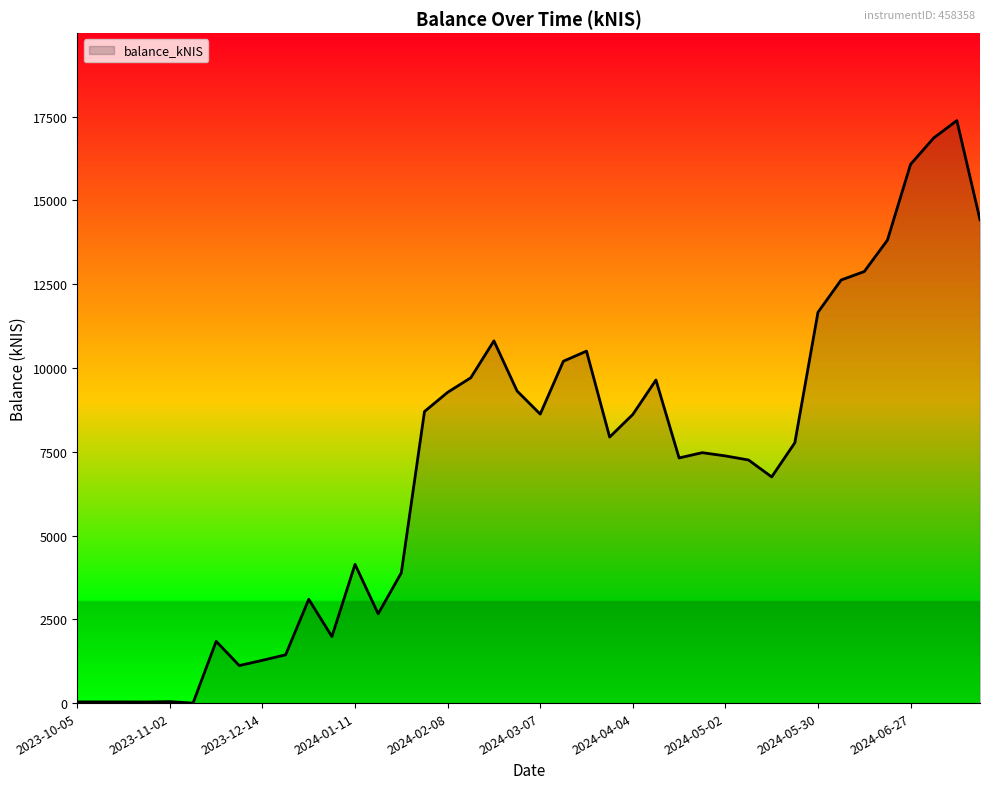

How many lines are shown in the chart?

1